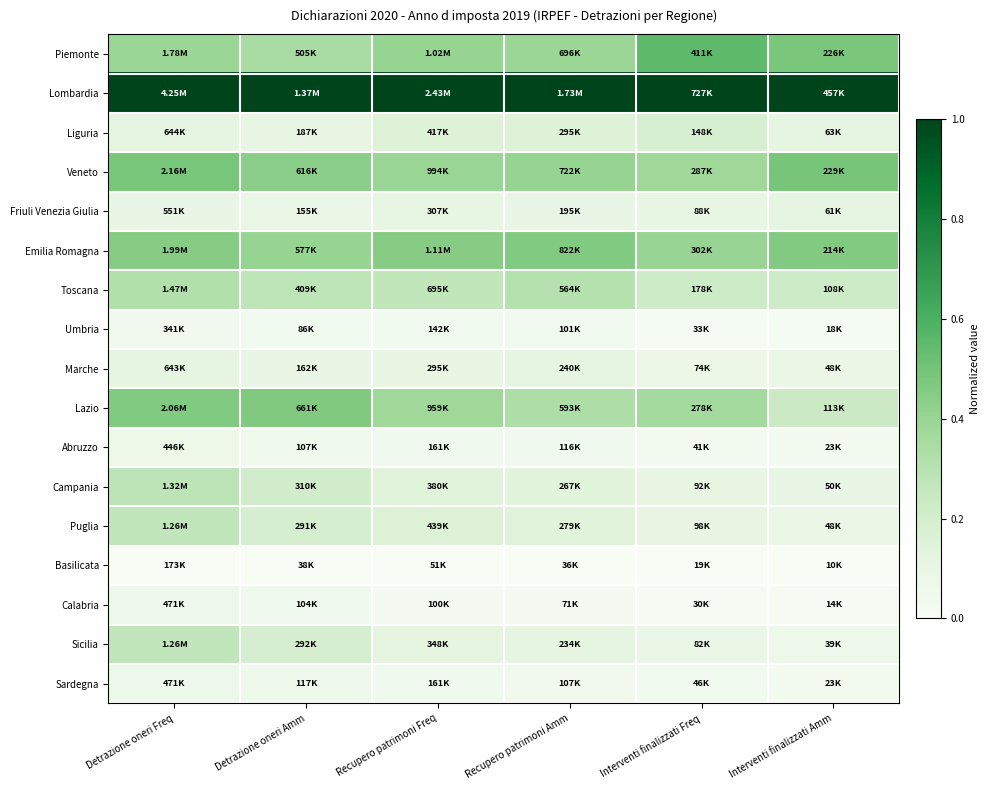

Reading left to right, transcribe all the data shown in this chart.

Piemonte: Detrazione oneri Freq=0.4	Detrazione oneri Amm=0.4	Recupero patrimoni Freq=0.4	Recupero patrimoni Amm=0.4	Interventi finalizzati Freq=0.6	Interventi finalizzati Amm=0.5
Lombardia: Detrazione oneri Freq=1.0	Detrazione oneri Amm=1.0	Recupero patrimoni Freq=1.0	Recupero patrimoni Amm=1.0	Interventi finalizzati Freq=1.0	Interventi finalizzati Amm=1.0
Liguria: Detrazione oneri Freq=0.1	Detrazione oneri Amm=0.1	Recupero patrimoni Freq=0.2	Recupero patrimoni Amm=0.2	Interventi finalizzati Freq=0.2	Interventi finalizzati Amm=0.1
Veneto: Detrazione oneri Freq=0.5	Detrazione oneri Amm=0.4	Recupero patrimoni Freq=0.4	Recupero patrimoni Amm=0.4	Interventi finalizzati Freq=0.4	Interventi finalizzati Amm=0.5
Friuli Venezia Giulia: Detrazione oneri Freq=0.1	Detrazione oneri Amm=0.1	Recupero patrimoni Freq=0.1	Recupero patrimoni Amm=0.1	Interventi finalizzati Freq=0.1	Interventi finalizzati Amm=0.1
Emilia Romagna: Detrazione oneri Freq=0.4	Detrazione oneri Amm=0.4	Recupero patrimoni Freq=0.4	Recupero patrimoni Amm=0.5	Interventi finalizzati Freq=0.4	Interventi finalizzati Amm=0.5
Toscana: Detrazione oneri Freq=0.3	Detrazione oneri Amm=0.3	Recupero patrimoni Freq=0.3	Recupero patrimoni Amm=0.3	Interventi finalizzati Freq=0.2	Interventi finalizzati Amm=0.2
Umbria: Detrazione oneri Freq=0.0	Detrazione oneri Amm=0.0	Recupero patrimoni Freq=0.0	Recupero patrimoni Amm=0.0	Interventi finalizzati Freq=0.0	Interventi finalizzati Amm=0.0
Marche: Detrazione oneri Freq=0.1	Detrazione oneri Amm=0.1	Recupero patrimoni Freq=0.1	Recupero patrimoni Amm=0.1	Interventi finalizzati Freq=0.1	Interventi finalizzati Amm=0.1
Lazio: Detrazione oneri Freq=0.5	Detrazione oneri Amm=0.5	Recupero patrimoni Freq=0.4	Recupero patrimoni Amm=0.3	Interventi finalizzati Freq=0.4	Interventi finalizzati Amm=0.2
Abruzzo: Detrazione oneri Freq=0.1	Detrazione oneri Amm=0.1	Recupero patrimoni Freq=0.0	Recupero patrimoni Amm=0.0	Interventi finalizzati Freq=0.0	Interventi finalizzati Amm=0.0
Campania: Detrazione oneri Freq=0.3	Detrazione oneri Amm=0.2	Recupero patrimoni Freq=0.1	Recupero patrimoni Amm=0.1	Interventi finalizzati Freq=0.1	Interventi finalizzati Amm=0.1
Puglia: Detrazione oneri Freq=0.3	Detrazione oneri Amm=0.2	Recupero patrimoni Freq=0.2	Recupero patrimoni Amm=0.1	Interventi finalizzati Freq=0.1	Interventi finalizzati Amm=0.1
Basilicata: Detrazione oneri Freq=0.0	Detrazione oneri Amm=0.0	Recupero patrimoni Freq=0.0	Recupero patrimoni Amm=0.0	Interventi finalizzati Freq=0.0	Interventi finalizzati Amm=0.0
Calabria: Detrazione oneri Freq=0.1	Detrazione oneri Amm=0.0	Recupero patrimoni Freq=0.0	Recupero patrimoni Amm=0.0	Interventi finalizzati Freq=0.0	Interventi finalizzati Amm=0.0
Sicilia: Detrazione oneri Freq=0.3	Detrazione oneri Amm=0.2	Recupero patrimoni Freq=0.1	Recupero patrimoni Amm=0.1	Interventi finalizzati Freq=0.1	Interventi finalizzati Amm=0.1
Sardegna: Detrazione oneri Freq=0.1	Detrazione oneri Amm=0.1	Recupero patrimoni Freq=0.0	Recupero patrimoni Amm=0.0	Interventi finalizzati Freq=0.0	Interventi finalizzati Amm=0.0